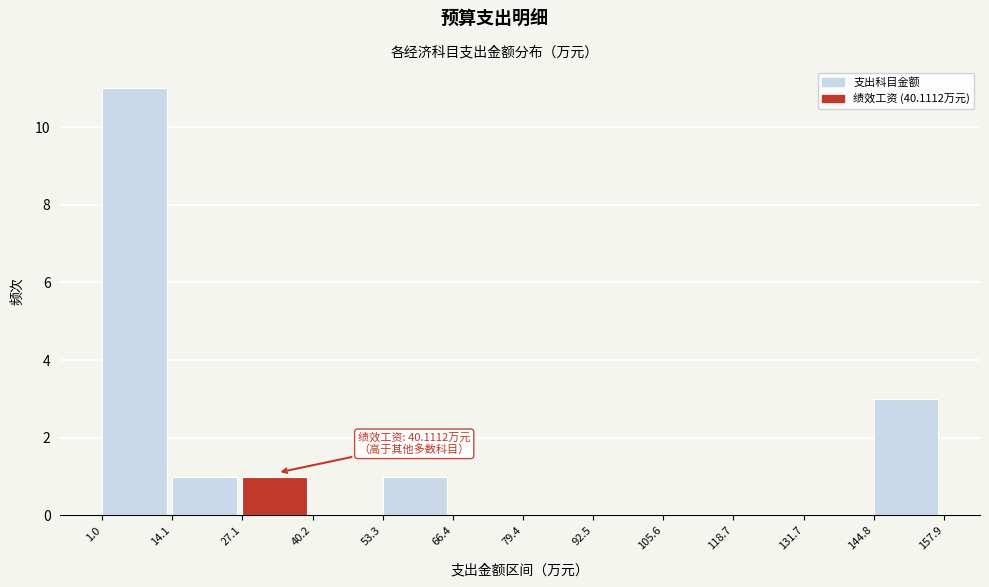

Which range on the x-axis has the tallest bar?

1.0 to 14.1